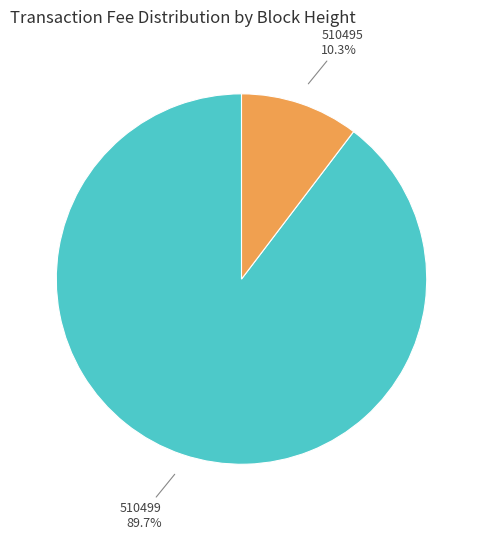

Count the number of slices in the pie.

2